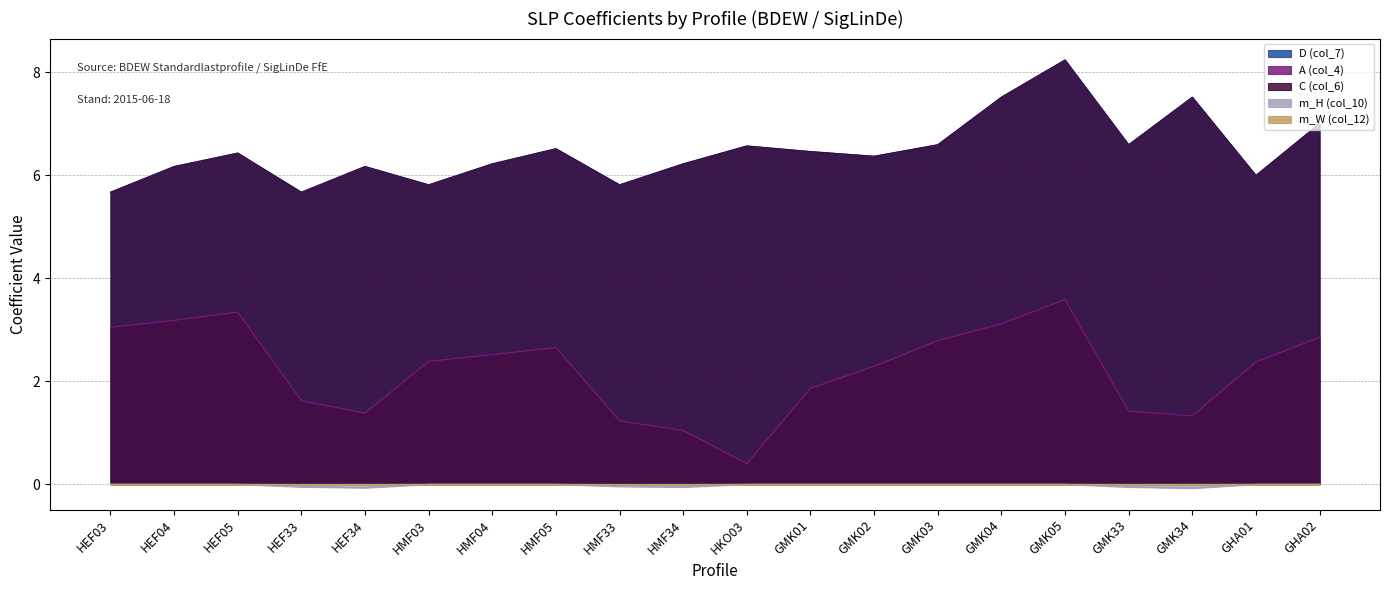

What is the difference between the highest and lowest values at HEF05?

6.4